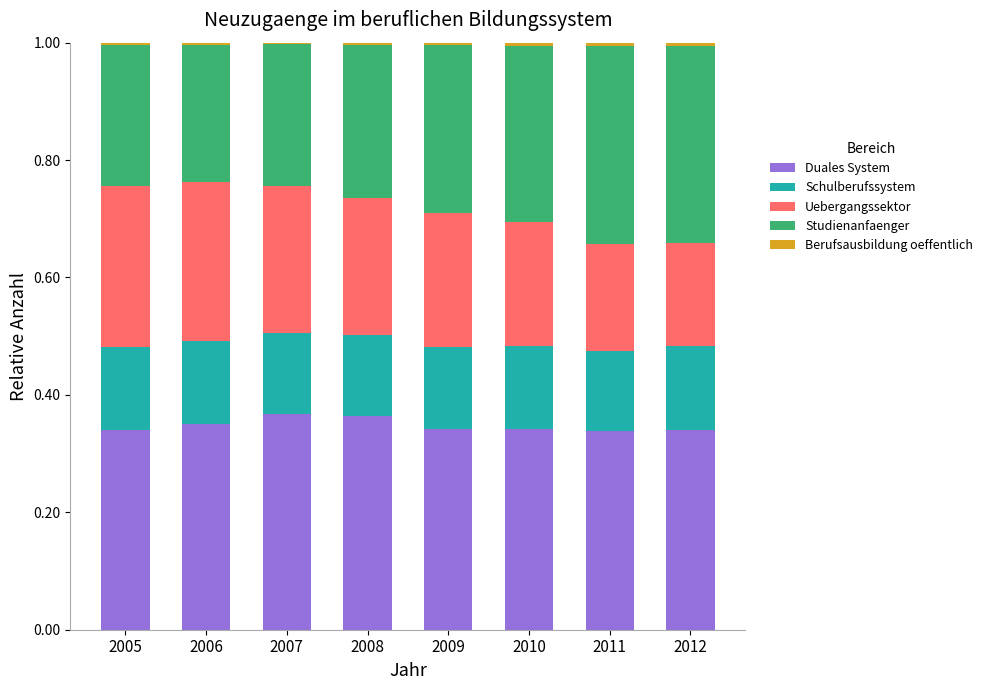

The Duales System series shows 0.6 at 2011. True or false?

False